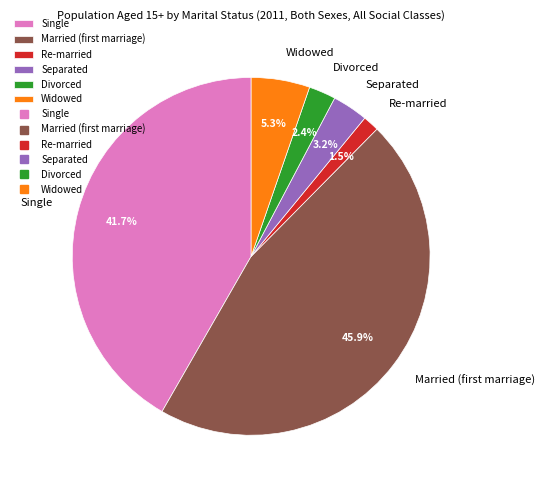

What percentage is NOT represented by Widowed?

94.7%